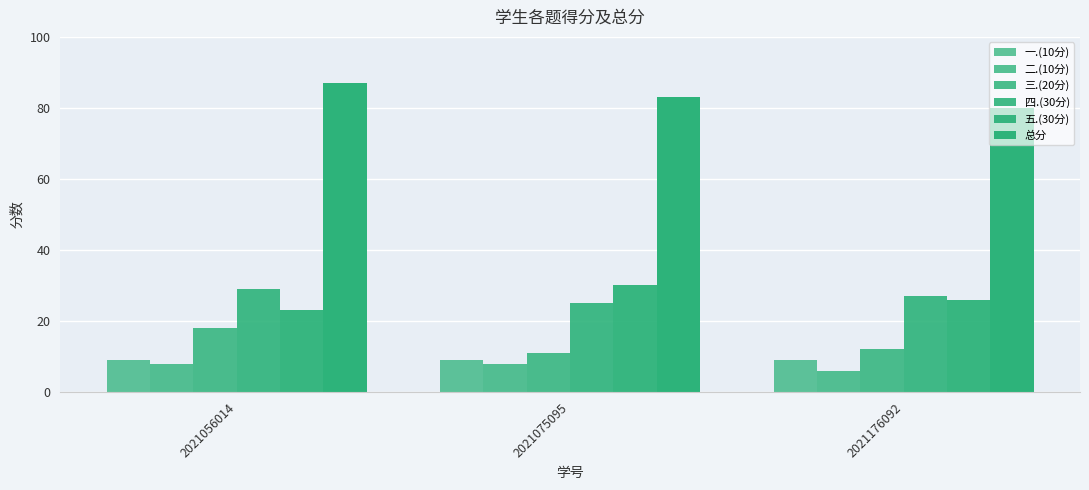

How many series are shown in this chart?

6